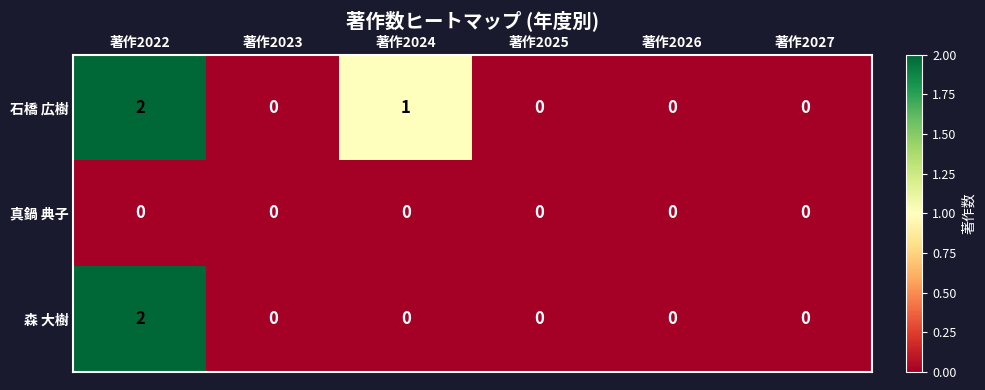

Rank the series by their average value, from highest to lowest.

石橋 広樹, 森 大樹, 真鍋 典子